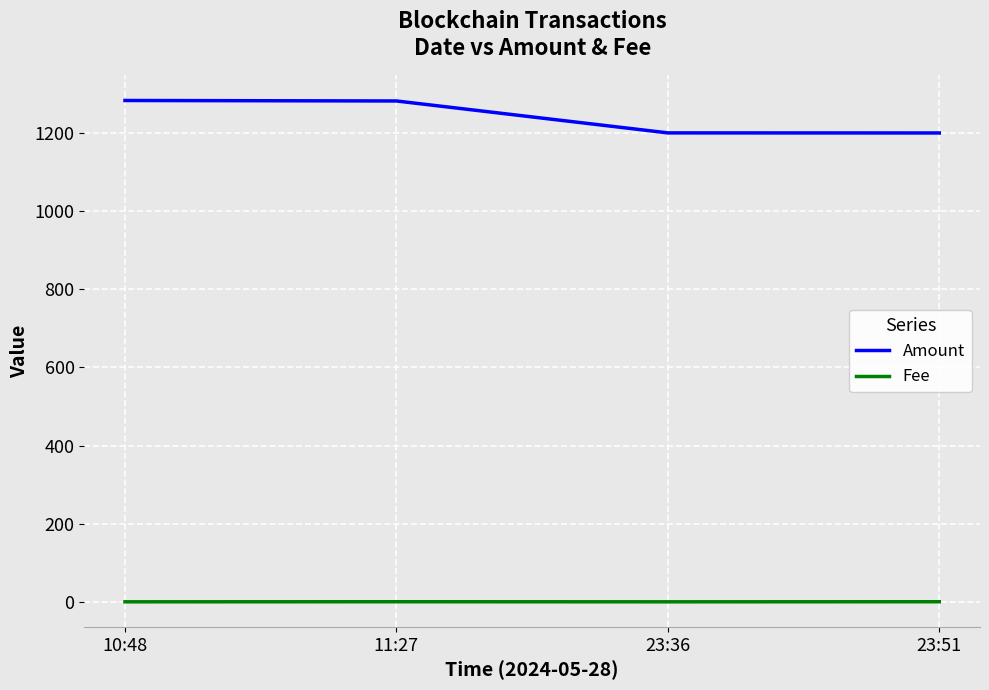

Is the value of Amount at 10:48 greater than the value of Fee at 23:36?

Yes